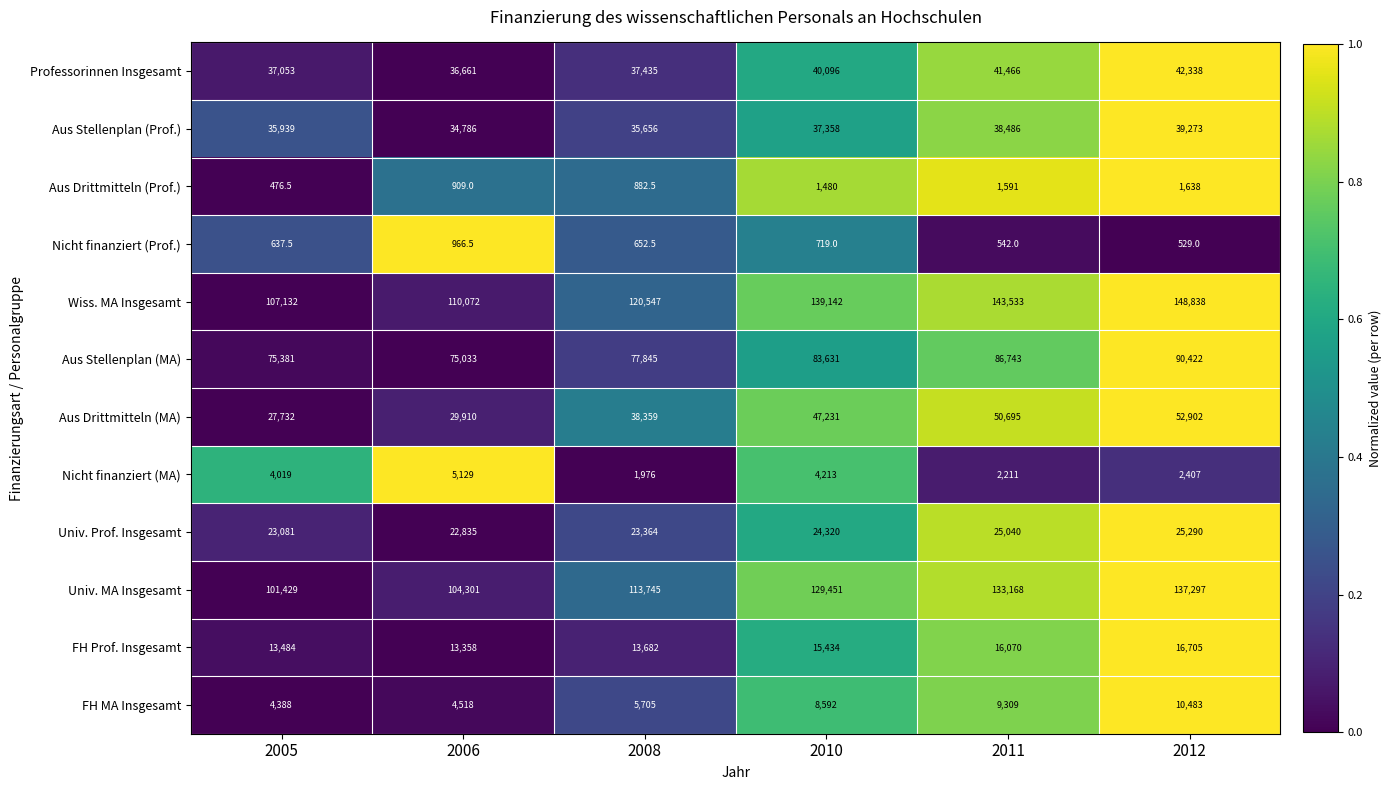

What is the difference between the second highest and minimum values in the FH MA Insgesamt series?

4921.0